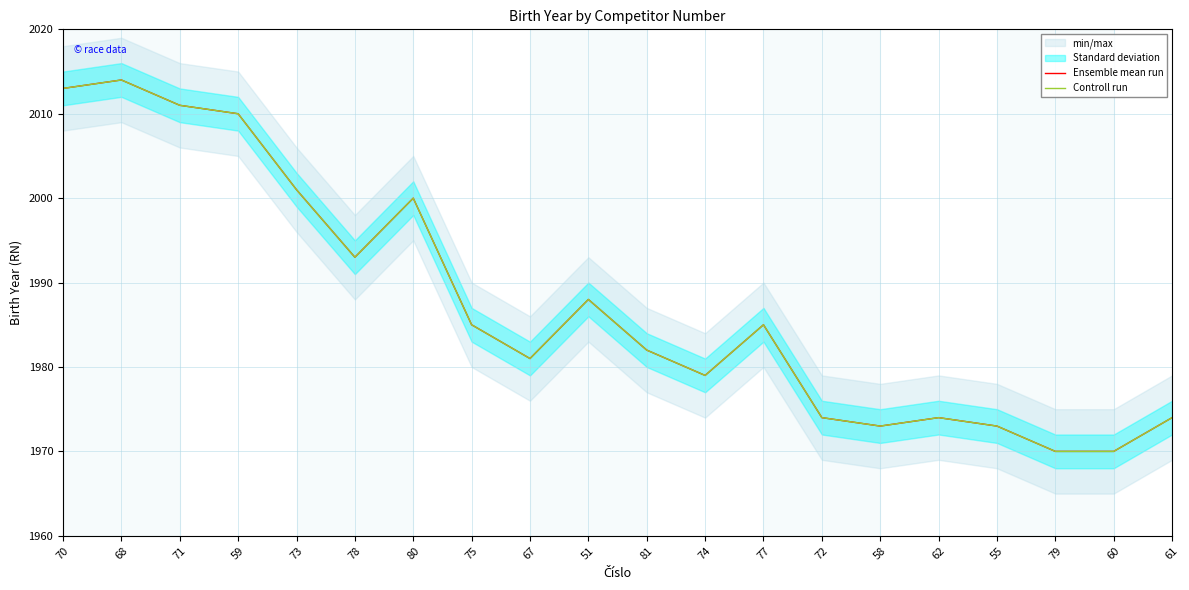

Between 81 and 55, which series saw the biggest shift?

Ensemble mean run